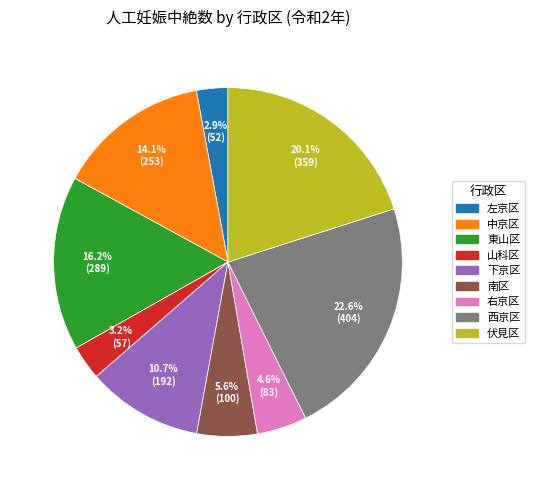

Does 東山区 account for over 50% of the chart?

No